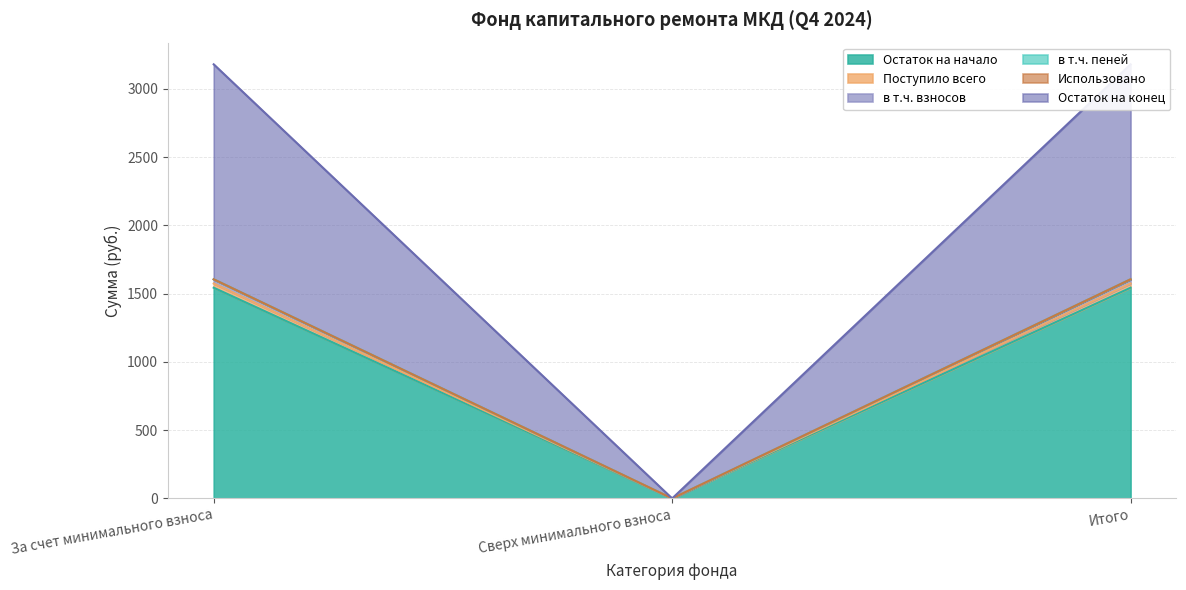

What is the average value of the Остаток на начало series?

1070.1